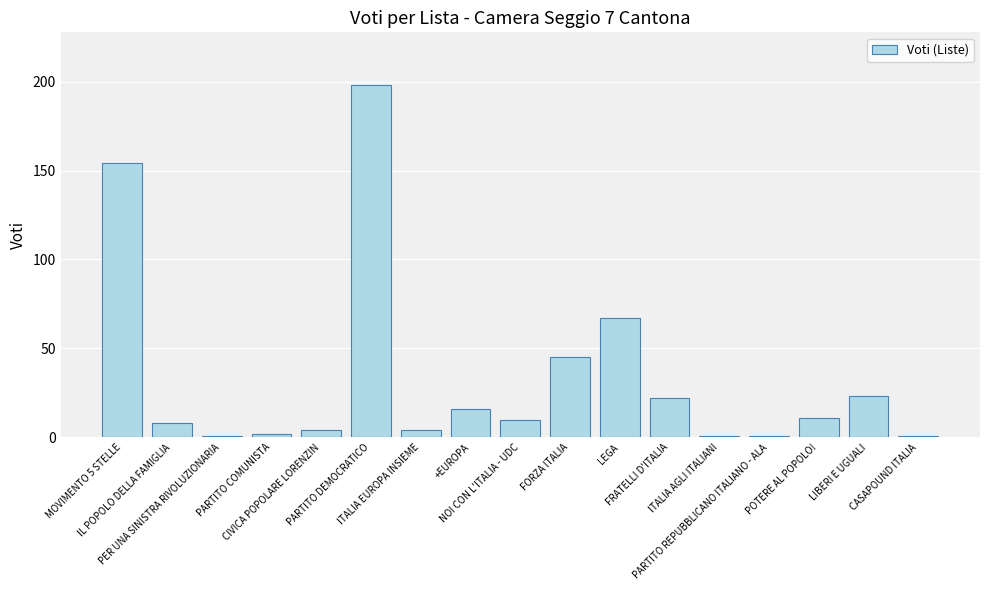

Are the bars grouped side by side (vs. stacked)?

No